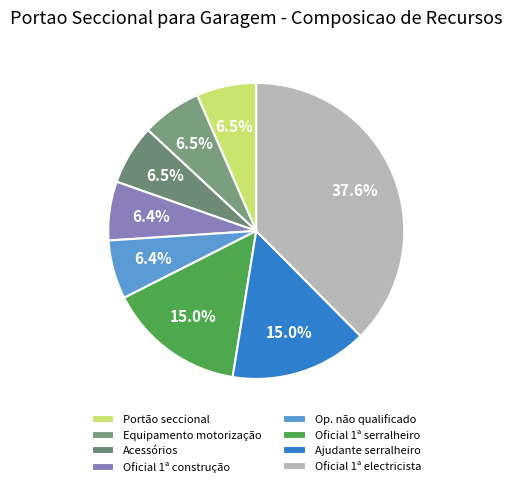

How many slices are in this pie chart?

8